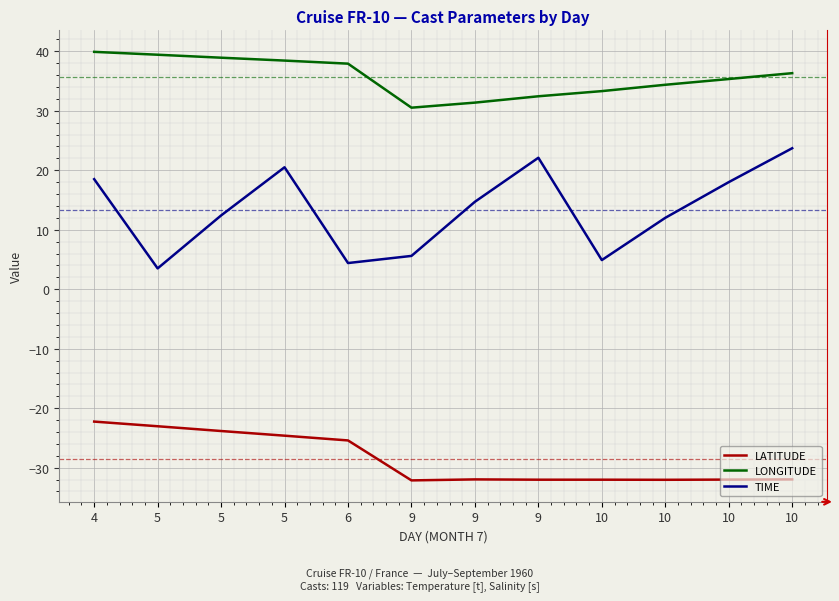

Is this an area chart (filled region under the line)?

No